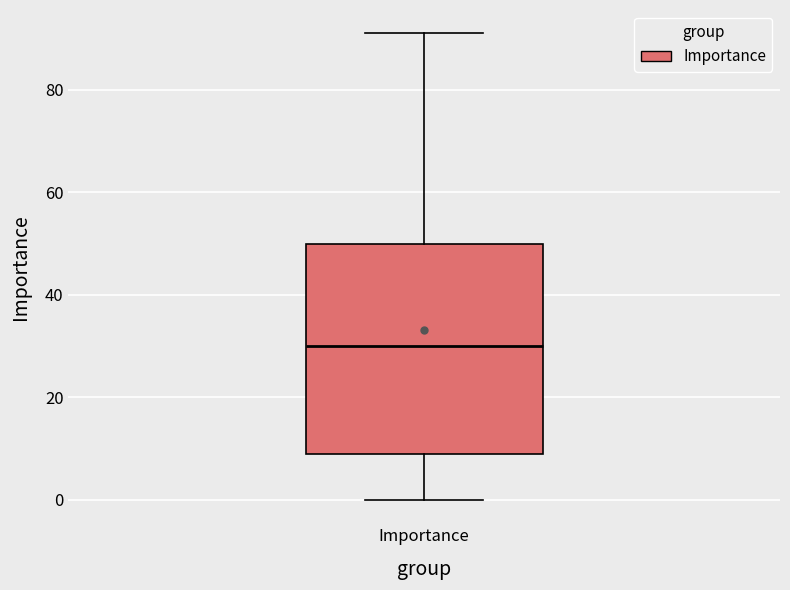

Transcribe this box plot: give where the median line is, the range the box spans, and where the two whiskers end, as read against the y-axis. The values are not printed on the chart, so give them approximately, as read against the axis.

median 30, box 10 to 50, whiskers 0 to 92